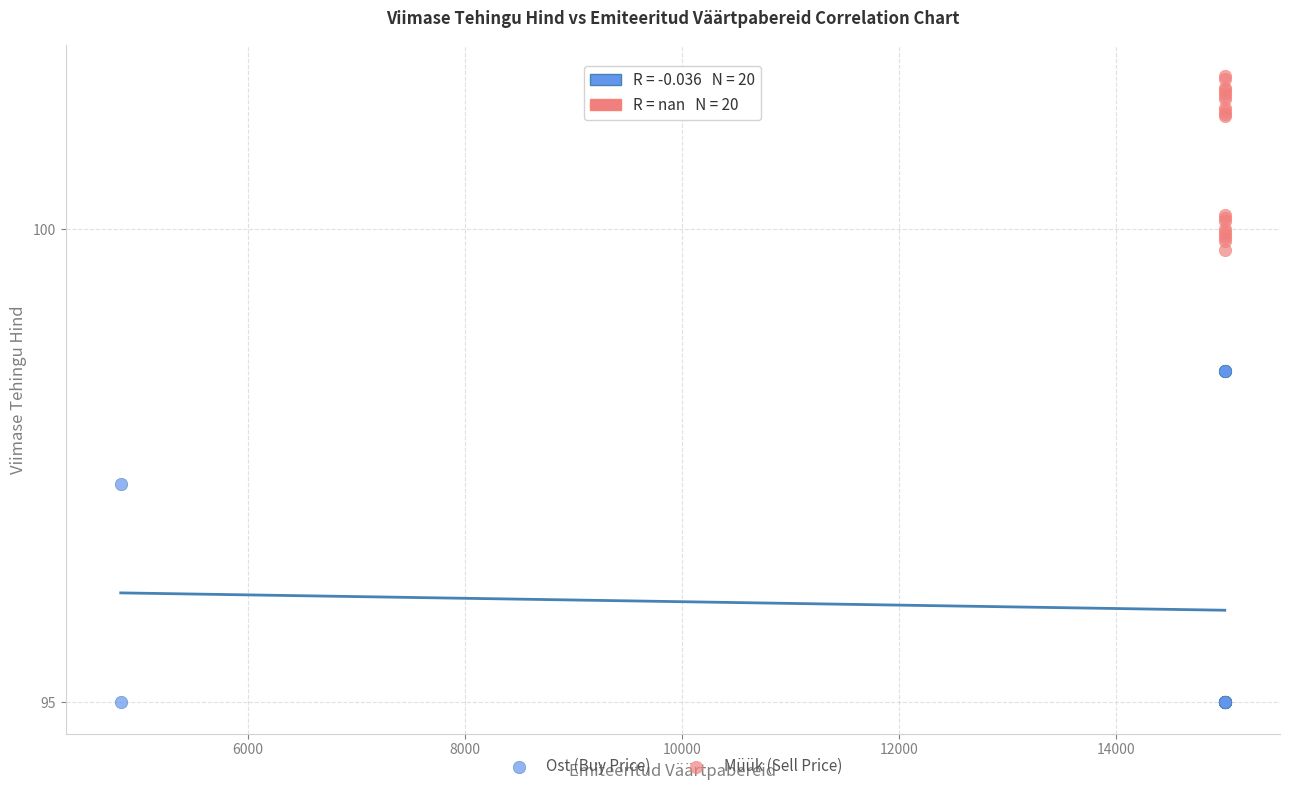

Which series reaches the minimum Y coordinate?

Ost (Buy Price)